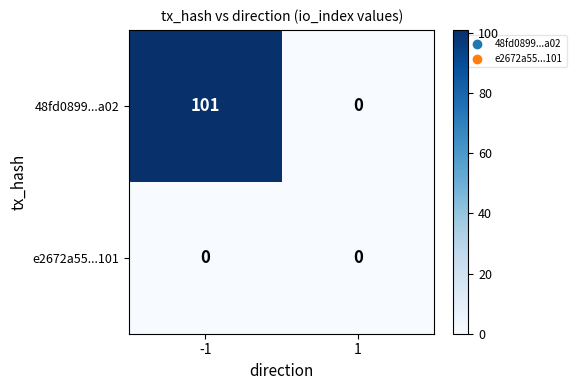

Between -1 and 1, which series saw the biggest shift?

48fd0899...a02